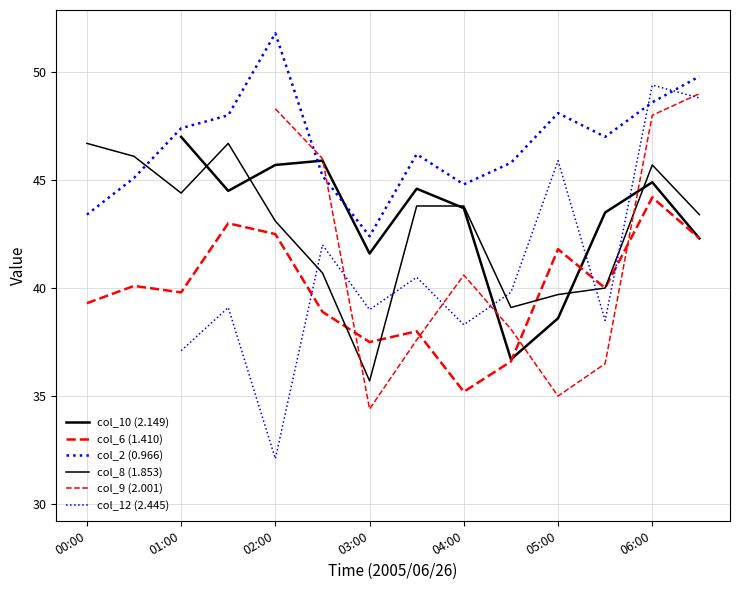

Which series has the largest total across all categories?

col_2 (0.966)